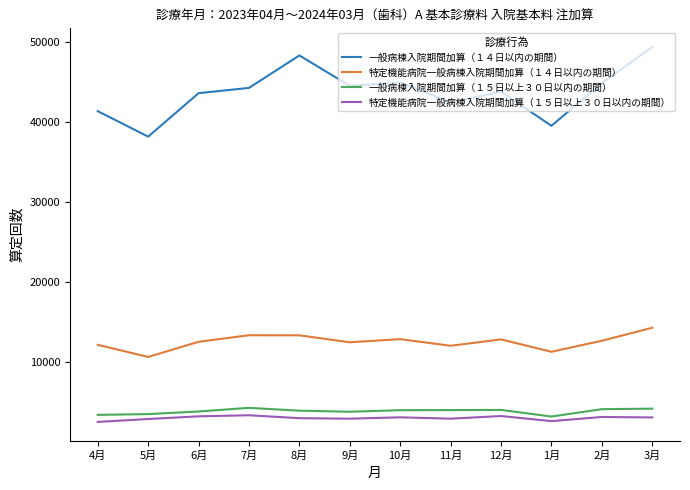

What is the sum of all 特定機能病院一般病棟入院期間加算（１４日以内の期間） values?

150698